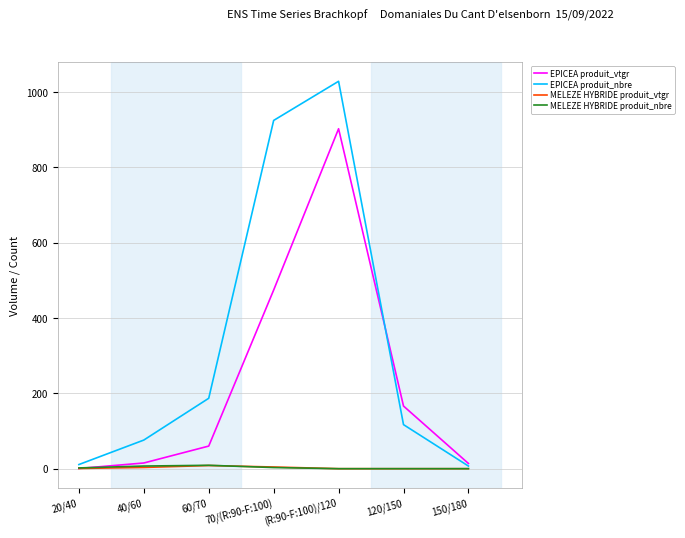

True or false: EPICEA produit_nbre has a value of 717.6 at (R:90-F:100)/120.

False